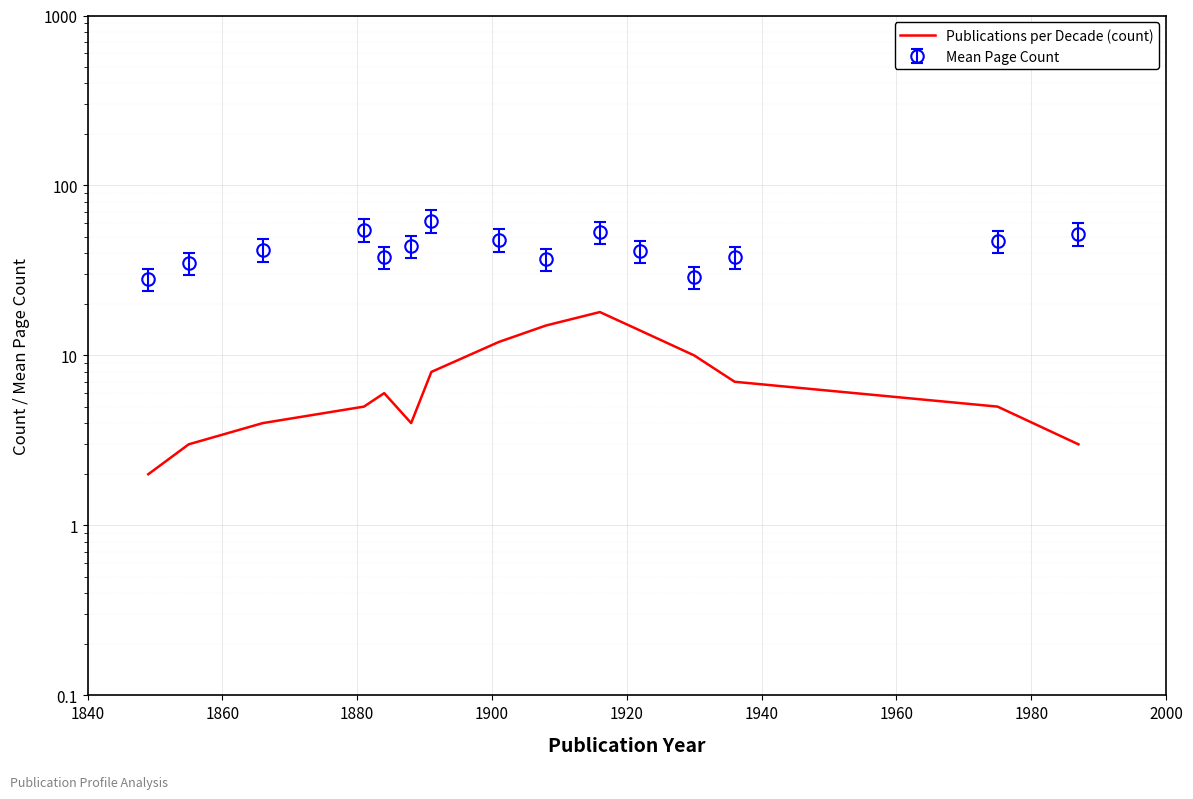

What is the average value?

8